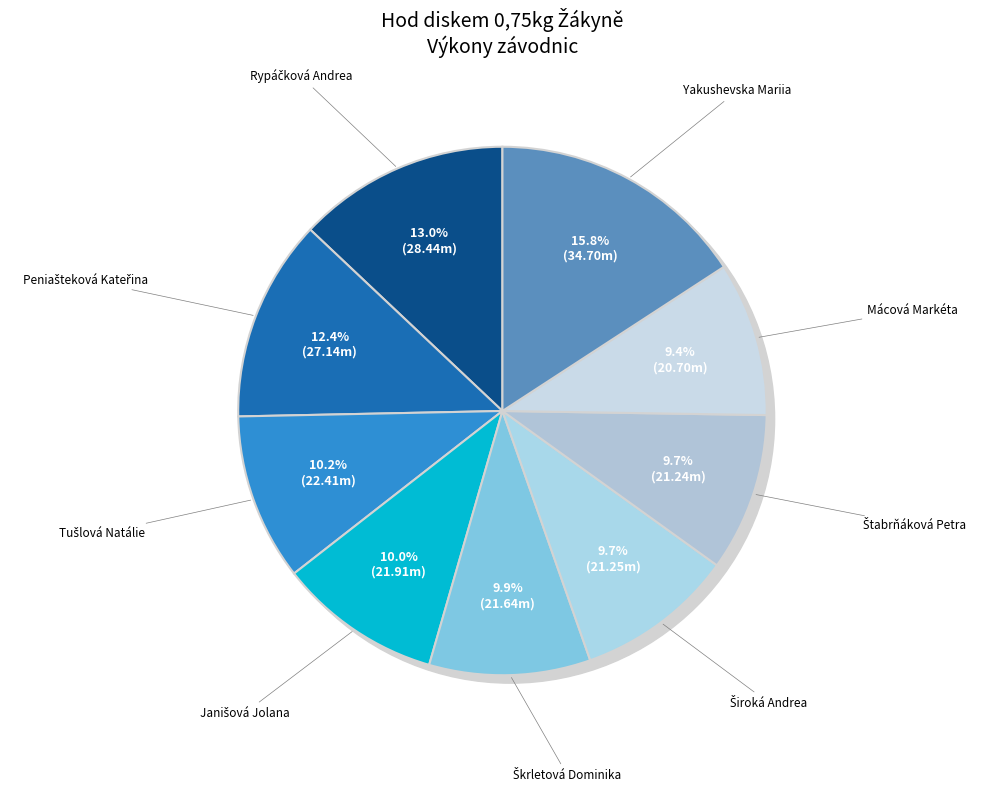

What is the change in value from Peniašteková Kateřina to Janišová Jolana?

-5.2